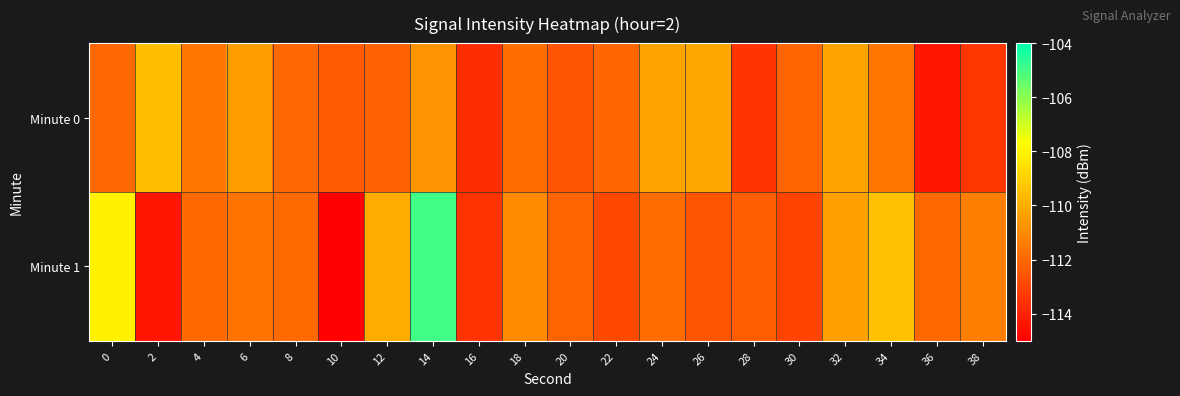

Reading left to right, list all the values displayed in this chart.

Minute 0: 0=-112.0	2=-109.5	4=-111.6	6=-110.4	8=-112.0	10=-112.4	12=-112.2	14=-110.8	16=-113.6	18=-111.8	20=-112.6	22=-112.1	24=-110.3	26=-110.2	28=-113.5	30=-112.1	32=-110.3	34=-111.6	36=-114.3	38=-113.4
Minute 1: 0=-108.1	2=-114.4	4=-112.0	6=-111.7	8=-111.9	10=-114.9	12=-110.1	14=-104.9	16=-113.5	18=-111.0	20=-112.1	22=-112.9	24=-111.9	26=-112.6	28=-112.3	30=-113.1	32=-110.4	34=-109.4	36=-112.0	38=-111.4